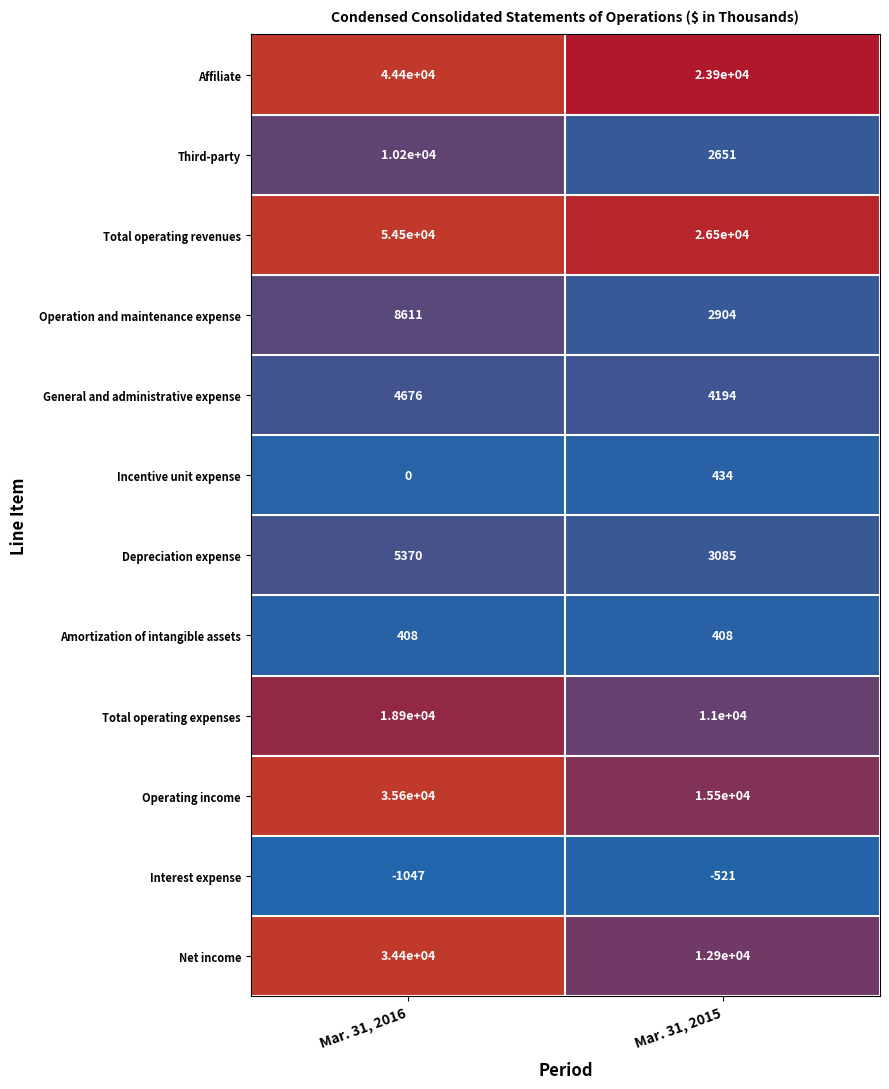

What is the average value of the Interest expense series?

-784